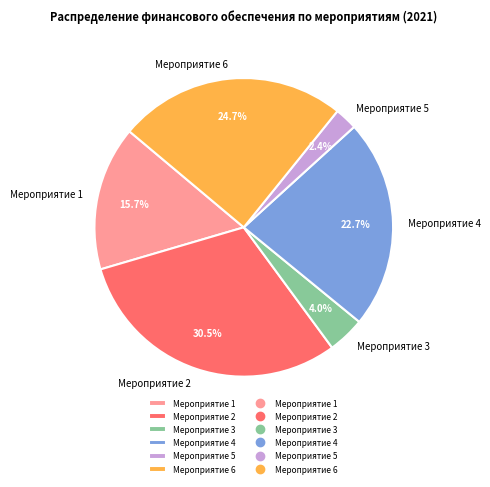

Do Мероприятие 6 and Мероприятие 2 together represent more than half of the pie?

Yes